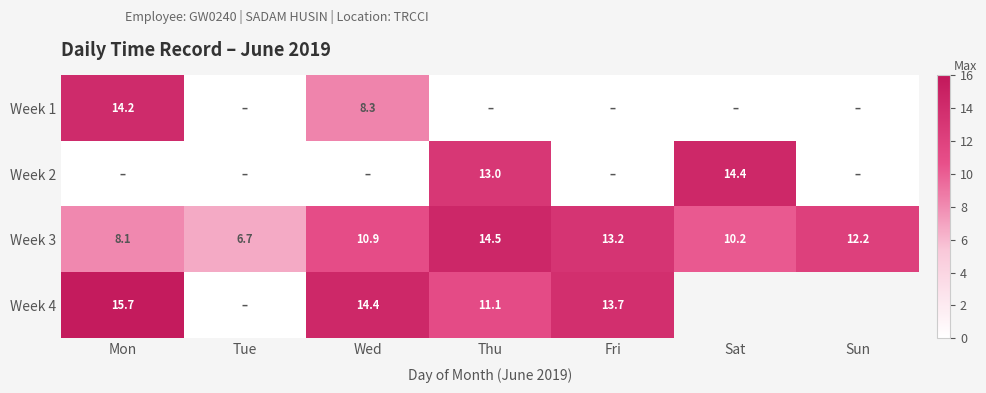

Which series changed the most between Tue and Fri?

Week 4